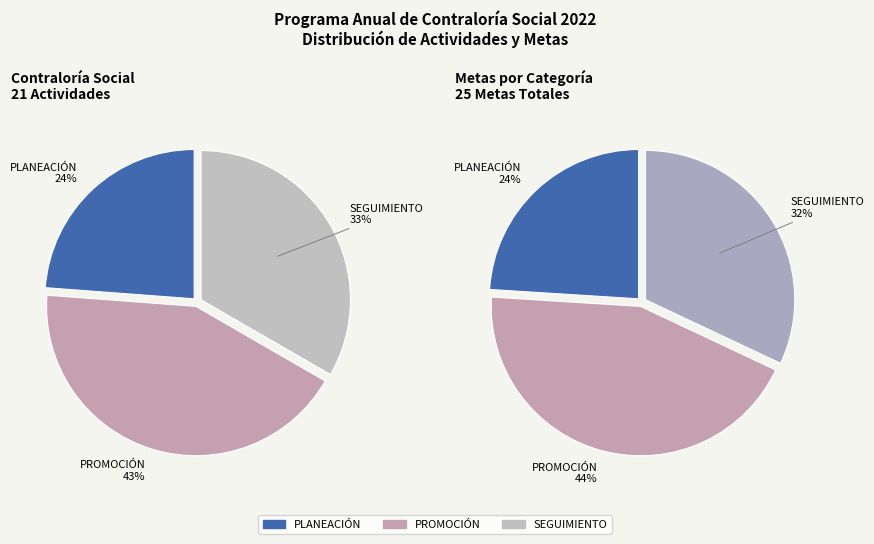

What is the change in value from PROMOCIÓN to SEGUIMIENTO?

-2